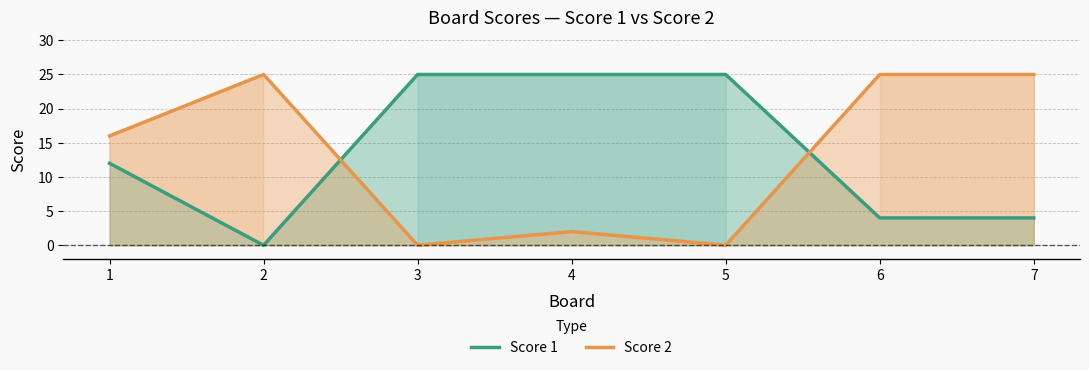

At which label is Score 1 closest to 12?

1